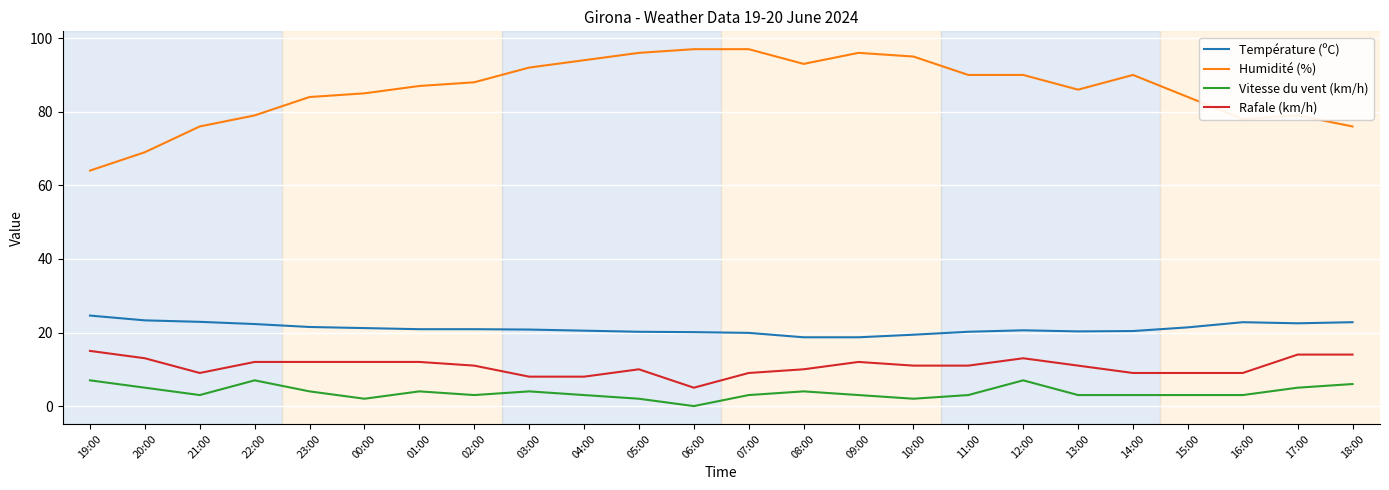

The value of Humidité (%) at 05:00 is 96.0. True or false?

True